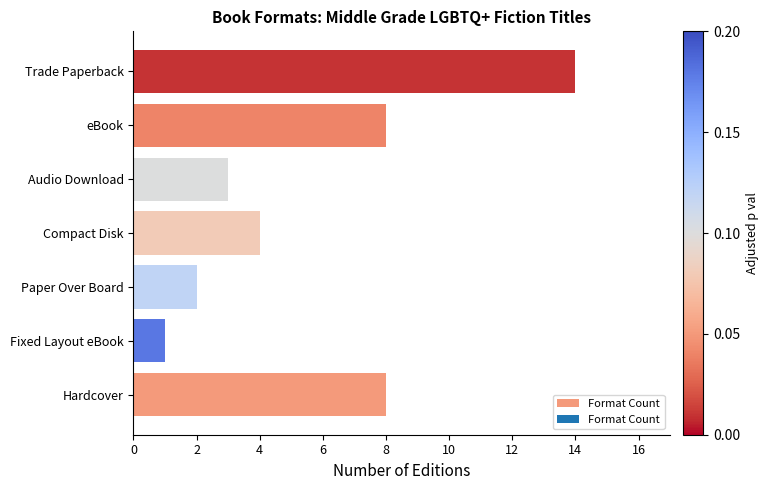

What is the sum of all values?

40